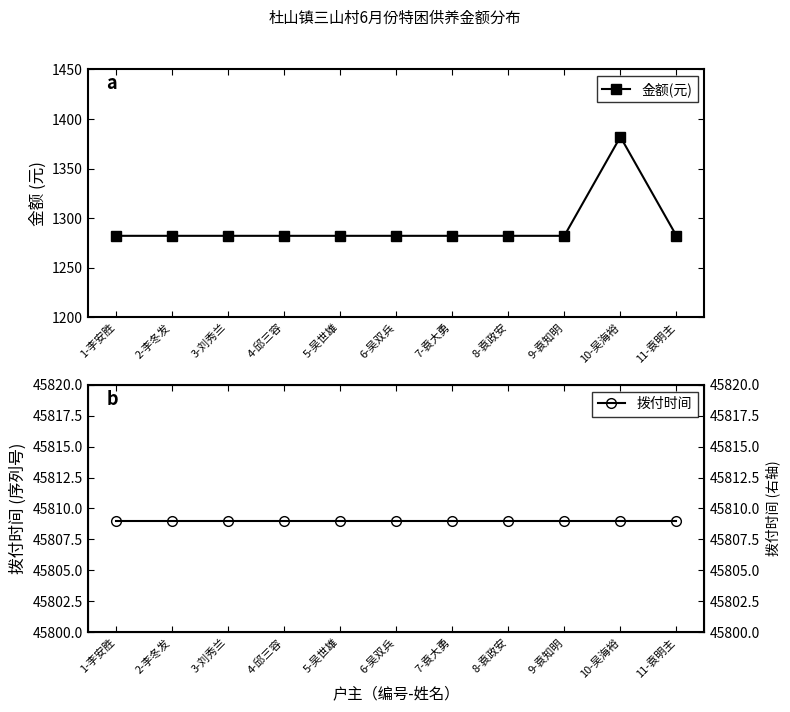

True or false: 金额(元) and 拨付时间 cross at least once.

False